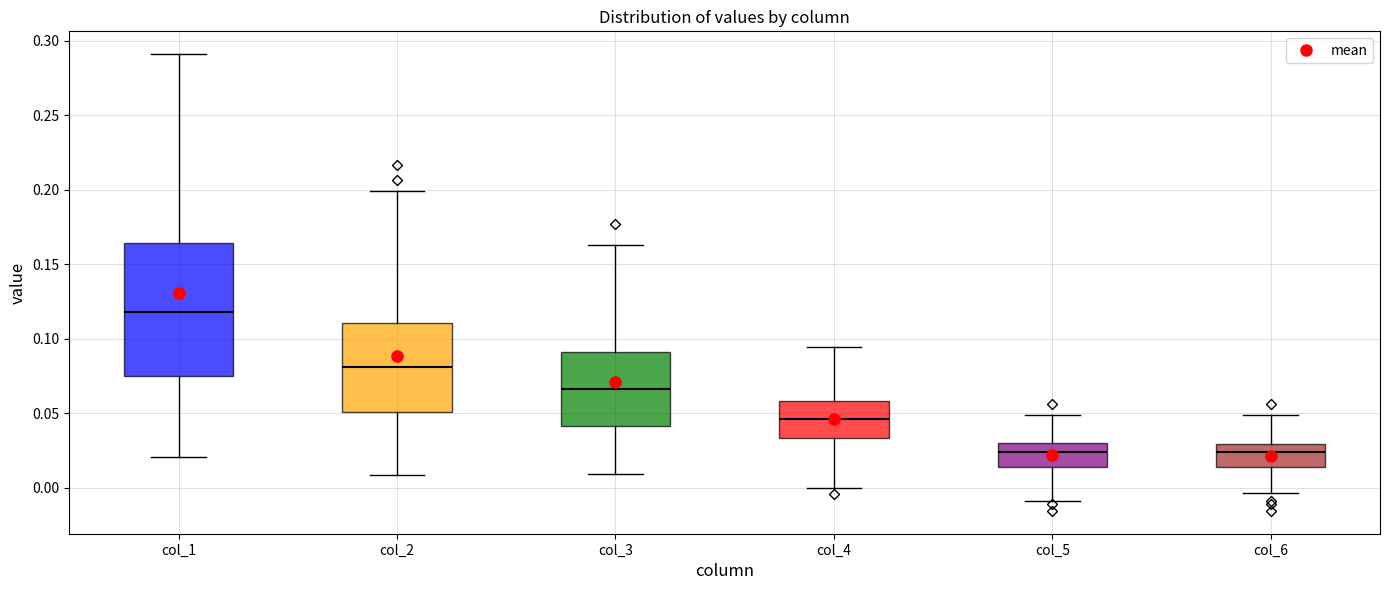

Which box is the tallest, from its lower edge to its upper edge?

col_1